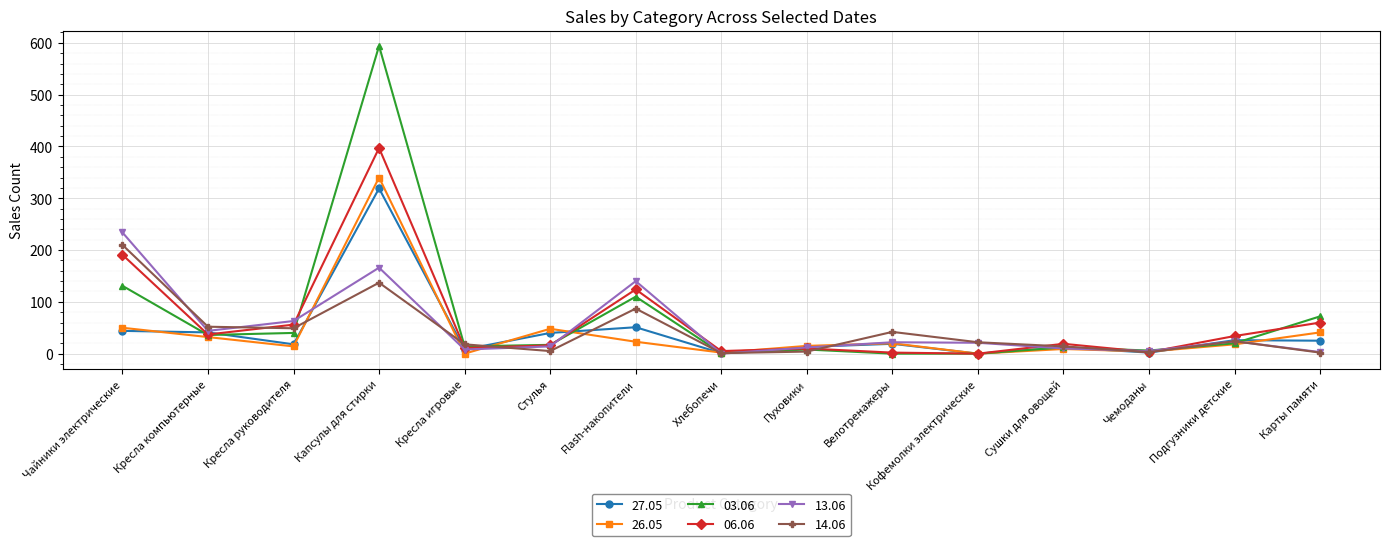

What are all the series names shown in the legend?

27.05, 26.05, 03.06, 06.06, 13.06, 14.06